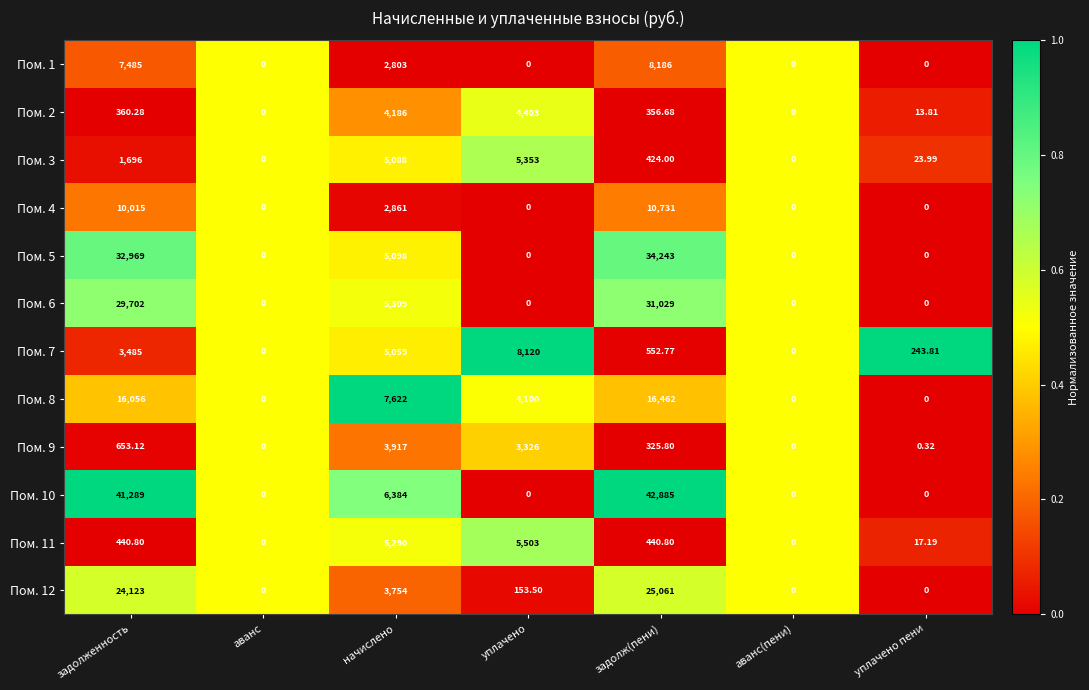

Is the value of Пом. 7 at уплачено пени greater than the value of Пом. 5 at задолж(пени)?

No